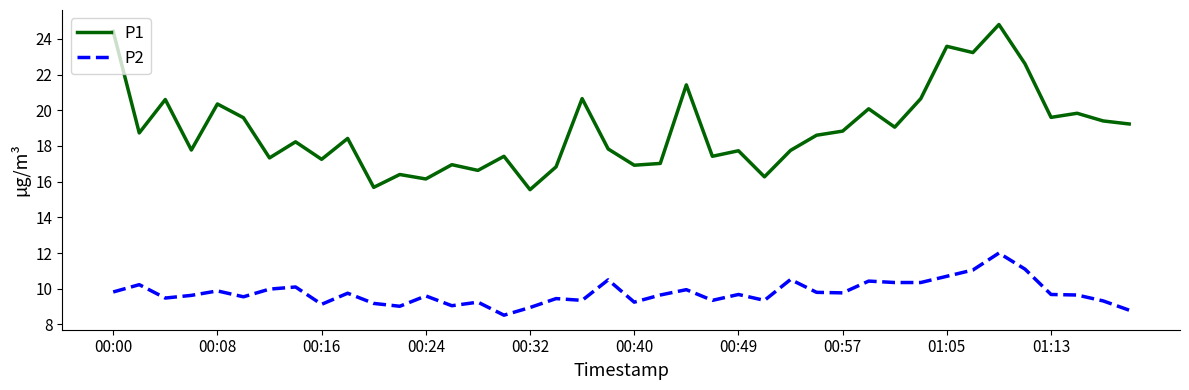

List the series in order of their overall mean, highest first.

P1, P2